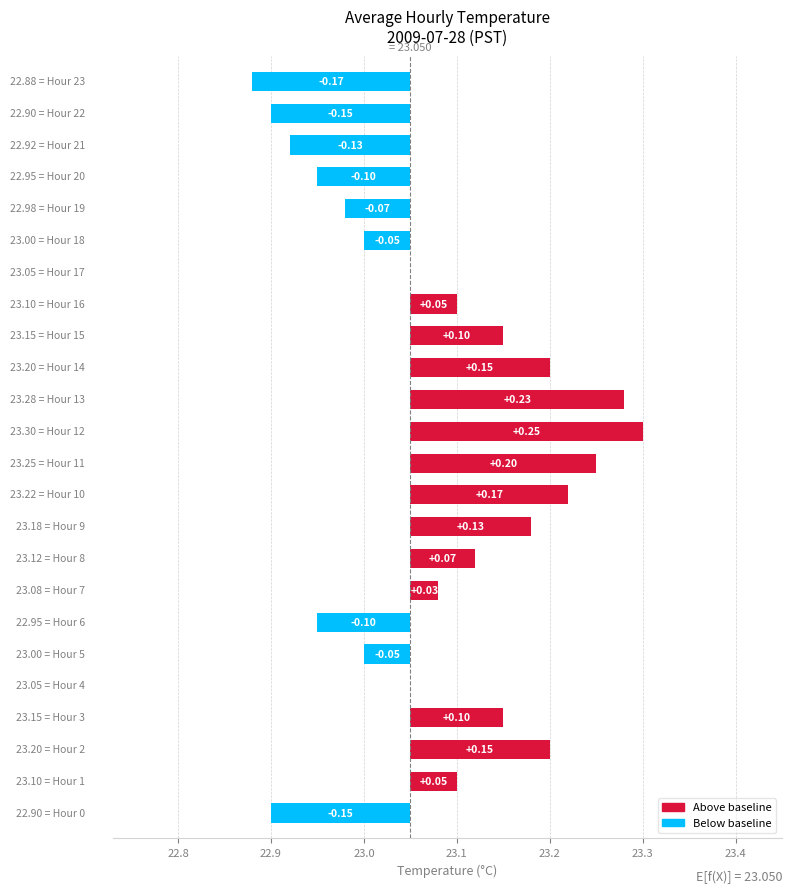

What is the sum of the values at 23.0 and 11?

0.3